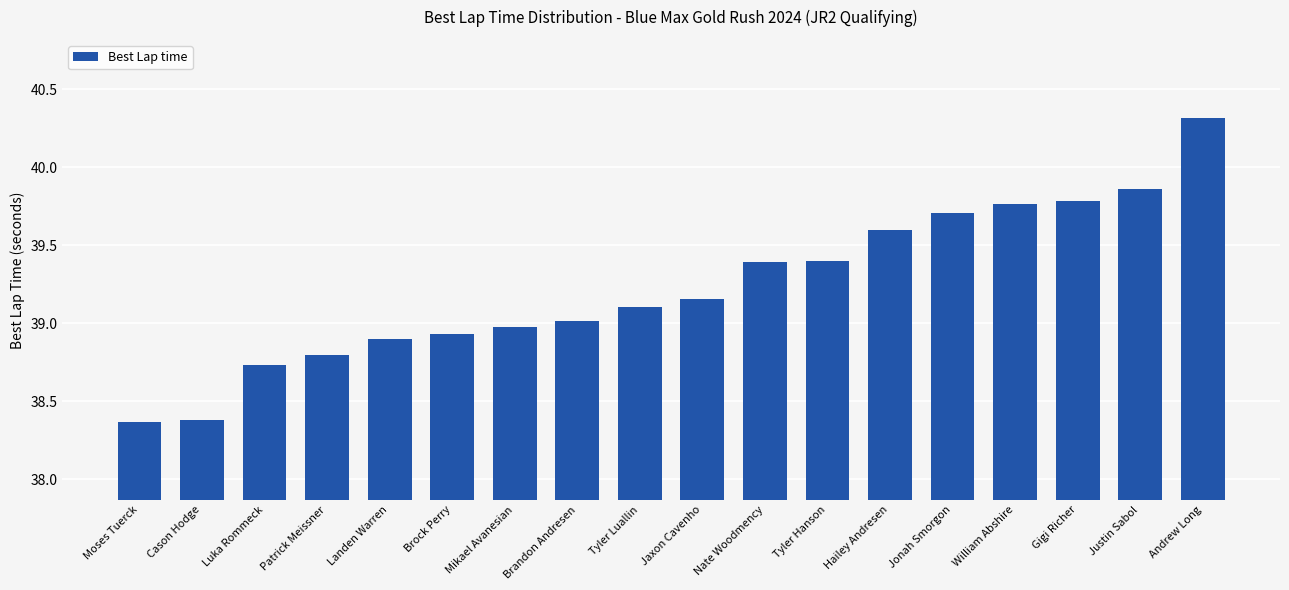

Is it true that the value at Mikael Avanesian is 13.2?

False